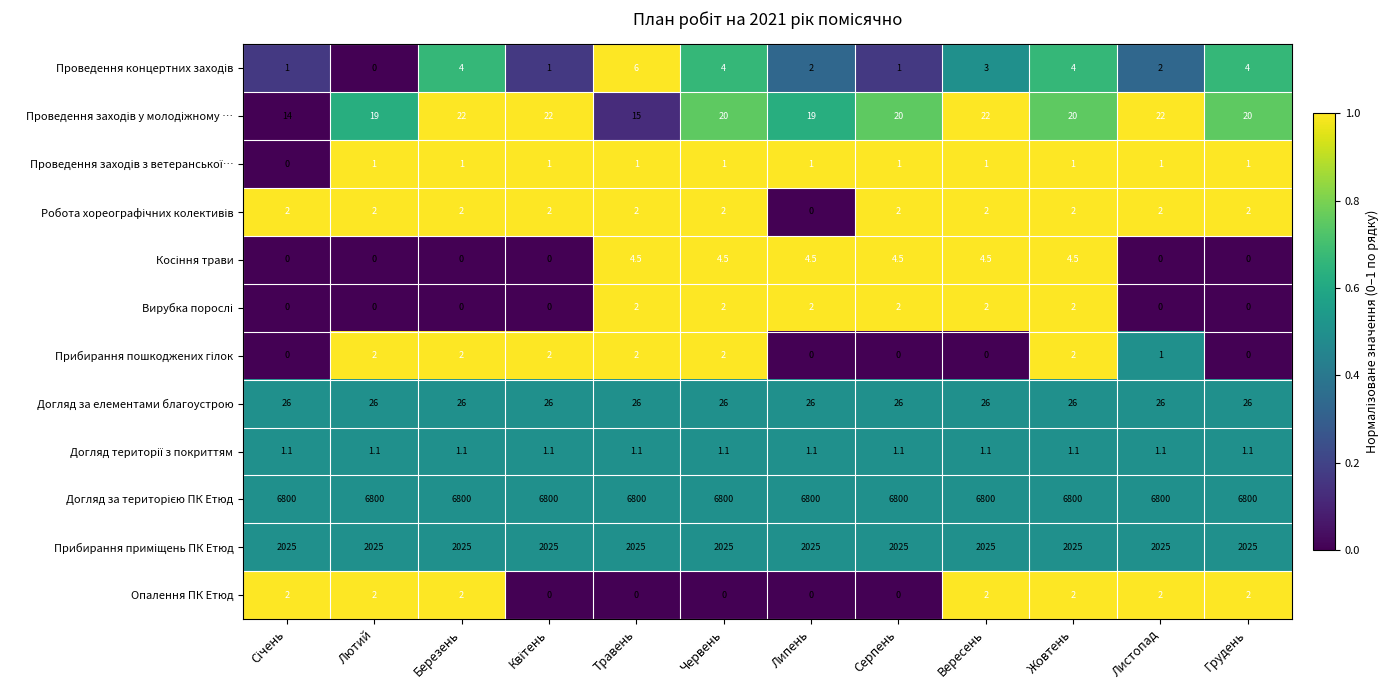

True or false: Догляд за елементами благоустрою has a value of 14.0 at Вересень.

False